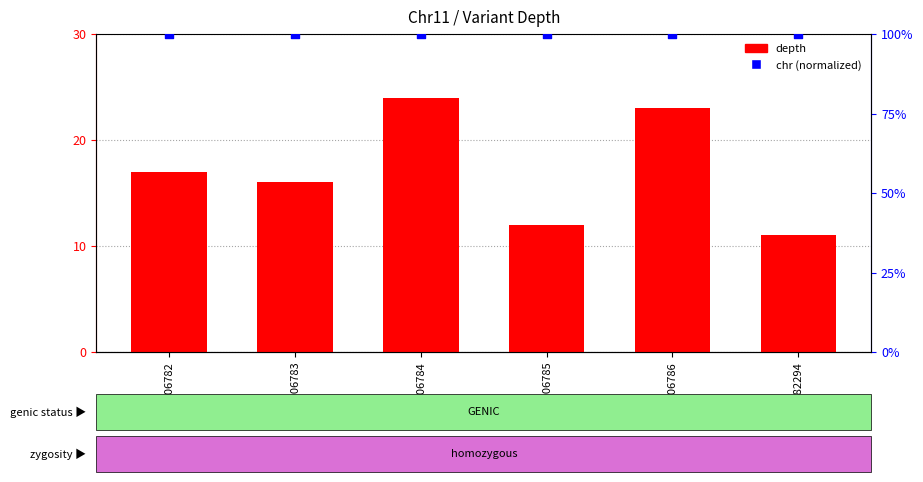

At how many categories does at least one series exceed 47?

6